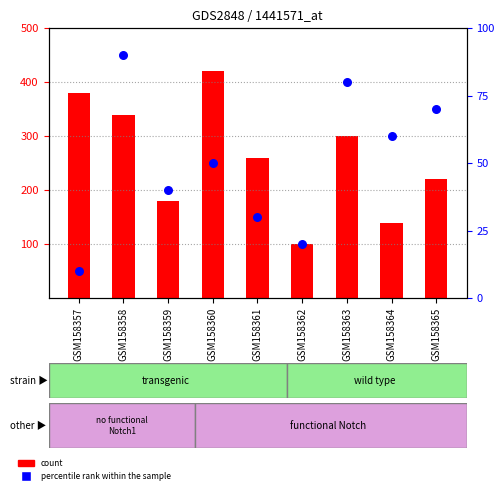

Which series has the widest spread of Y values?

count